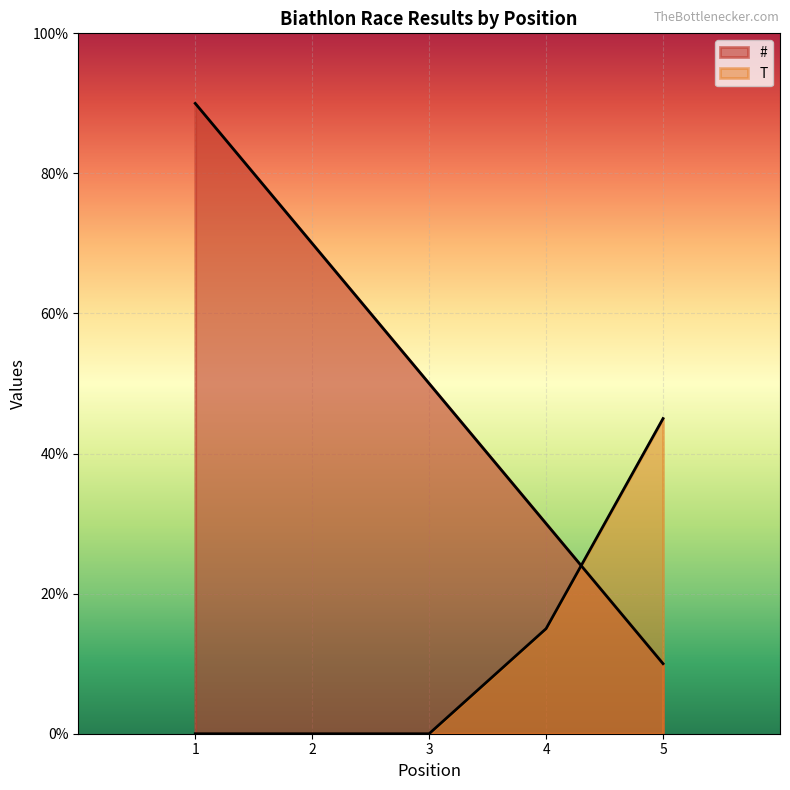

Which series ends up on top after the final intersection of T and #?

T